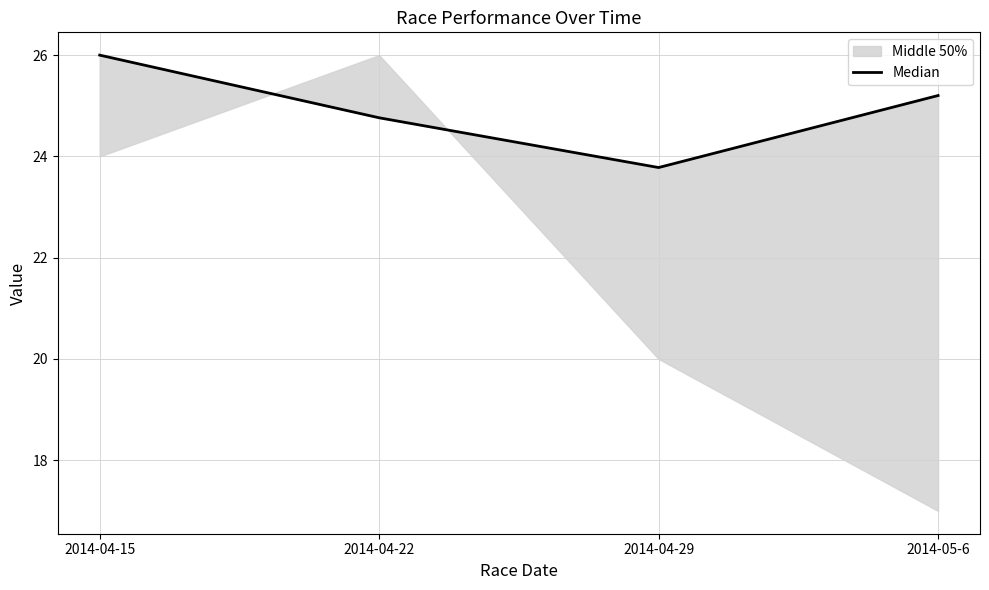

At which category does the data reach its first local valley?

2014-04-29